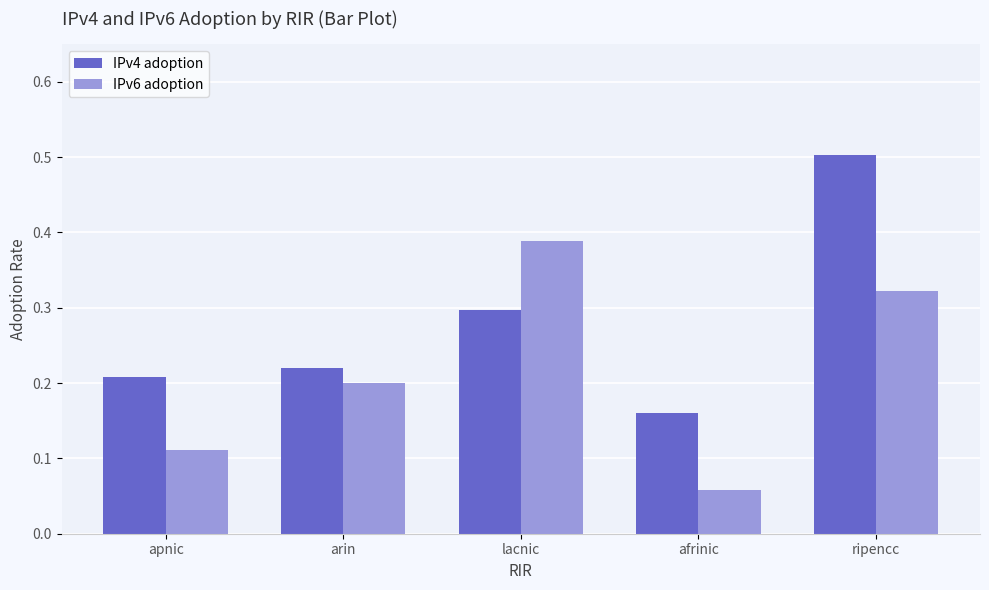

Is the value of IPv4 adoption at apnic greater than the value of IPv6 adoption at apnic?

Yes